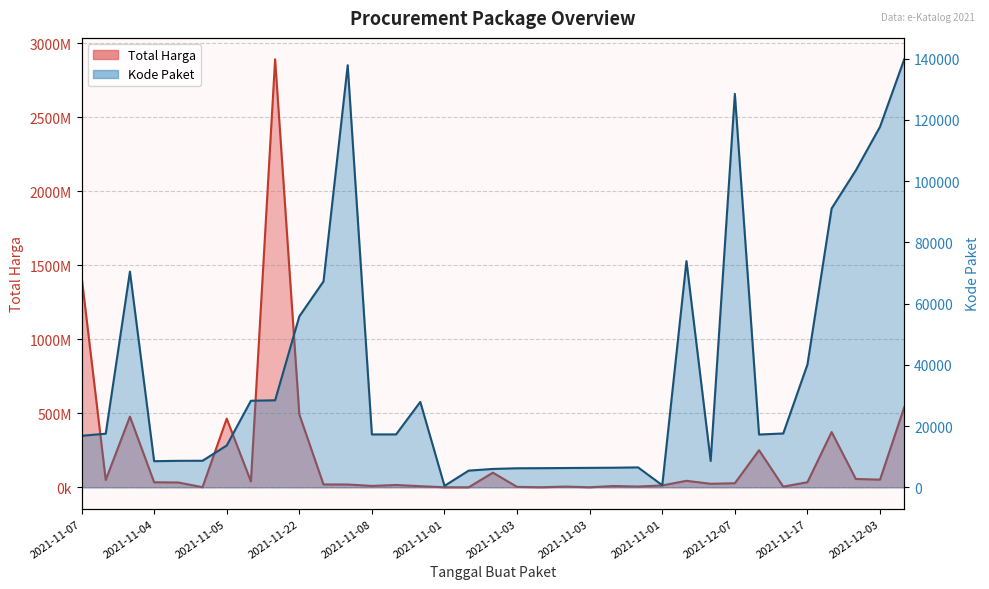

What is the smallest value displayed?

464